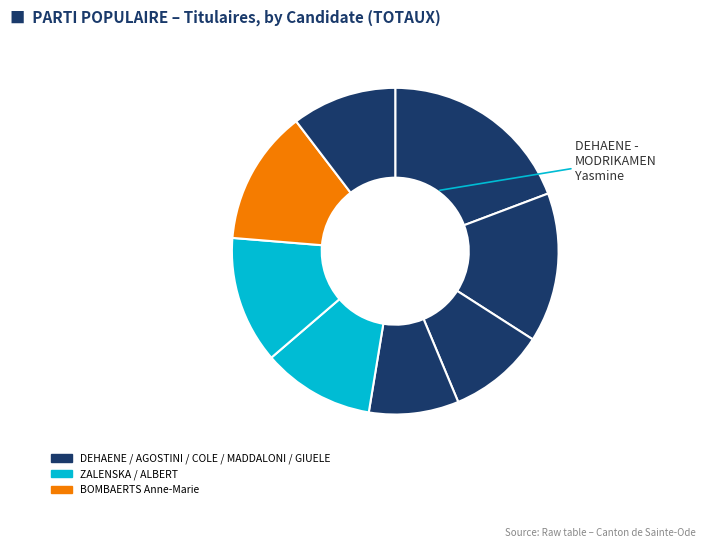

Count the number of slices in the pie.

8